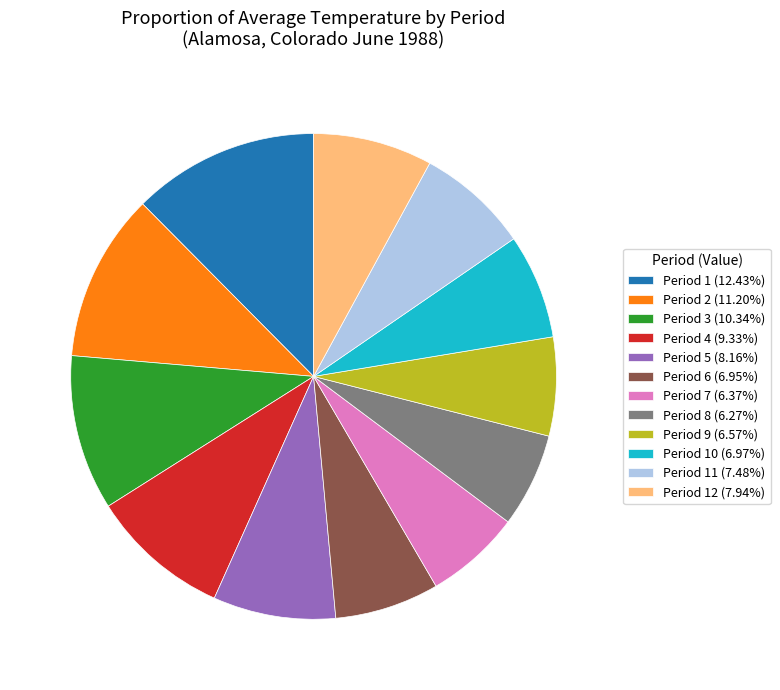

Is Period 12 (7.94%) the majority of the pie?

No